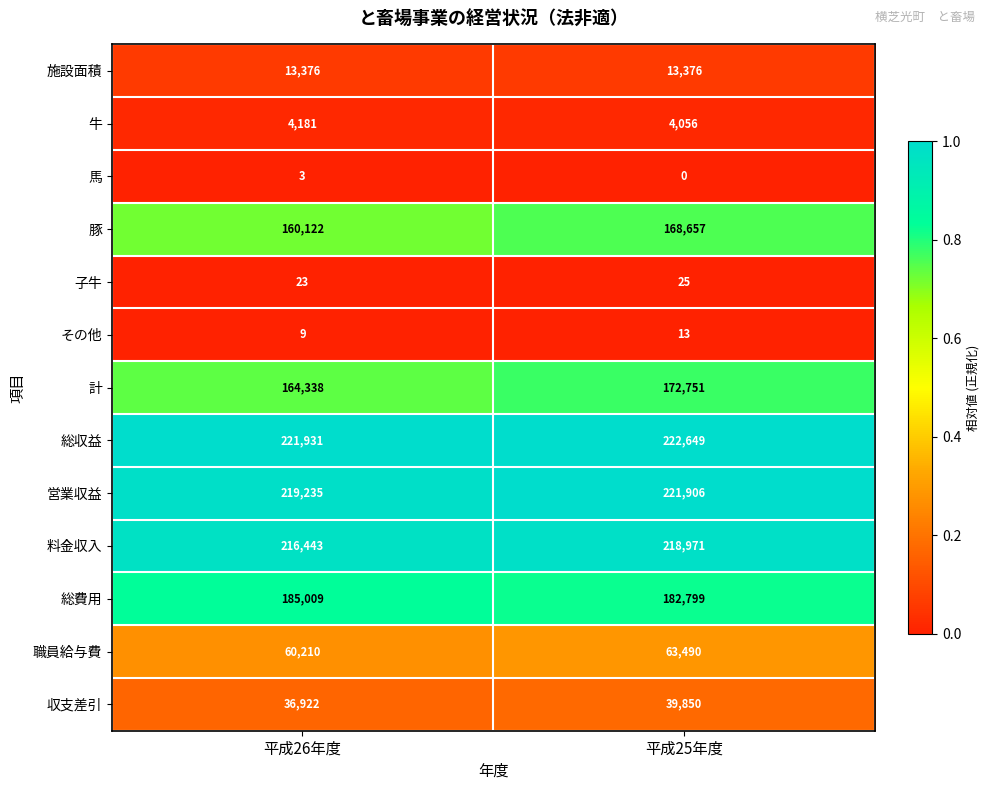

Reading left to right, list all the values displayed in this chart.

施設面積: 13376	13376
牛: 4181	4056
馬: 3	0
豚: 160122	168657
子牛: 23	25
その他: 9	13
計: 164338	172751
総収益: 221931	222649
営業収益: 219235	221906
料金収入: 216443	218971
総費用: 185009	182799
職員給与費: 60210	63490
収支差引: 36922	39850